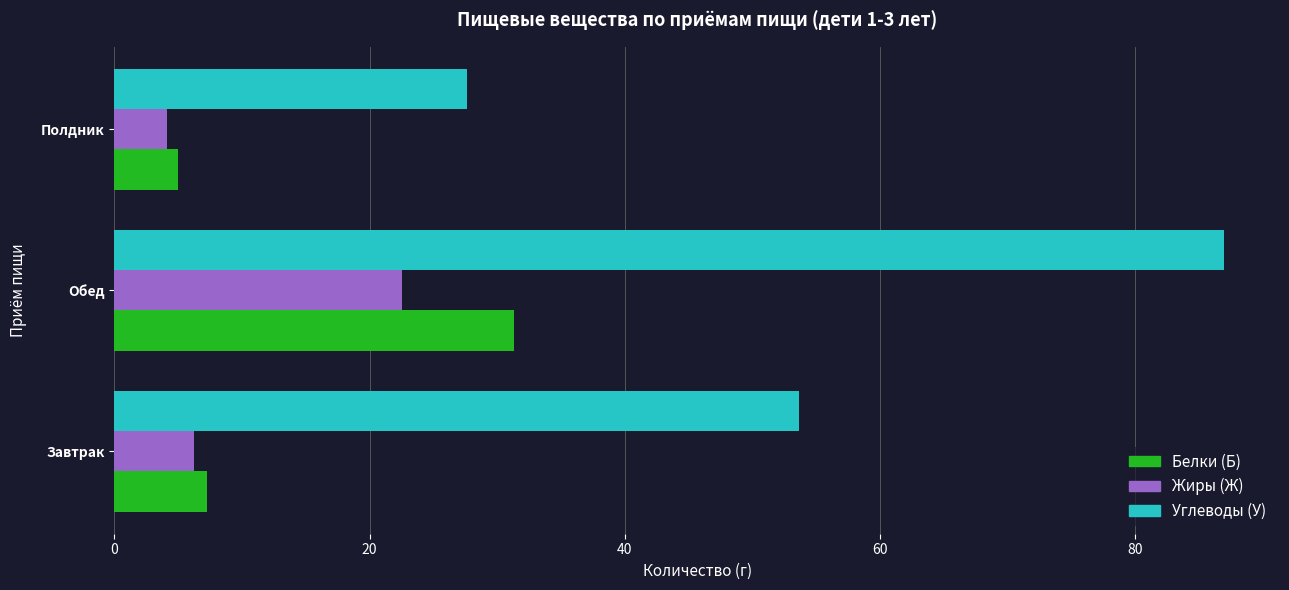

The value of Углеводы (У) at Завтрак is 53.7. True or false?

True